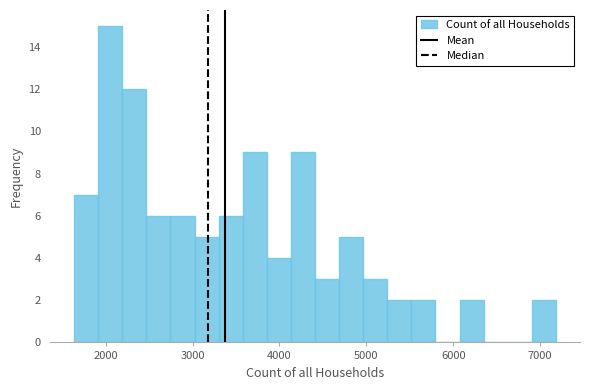

Read against the x-axis, roughly where is the centre of the tallest bar?

2100